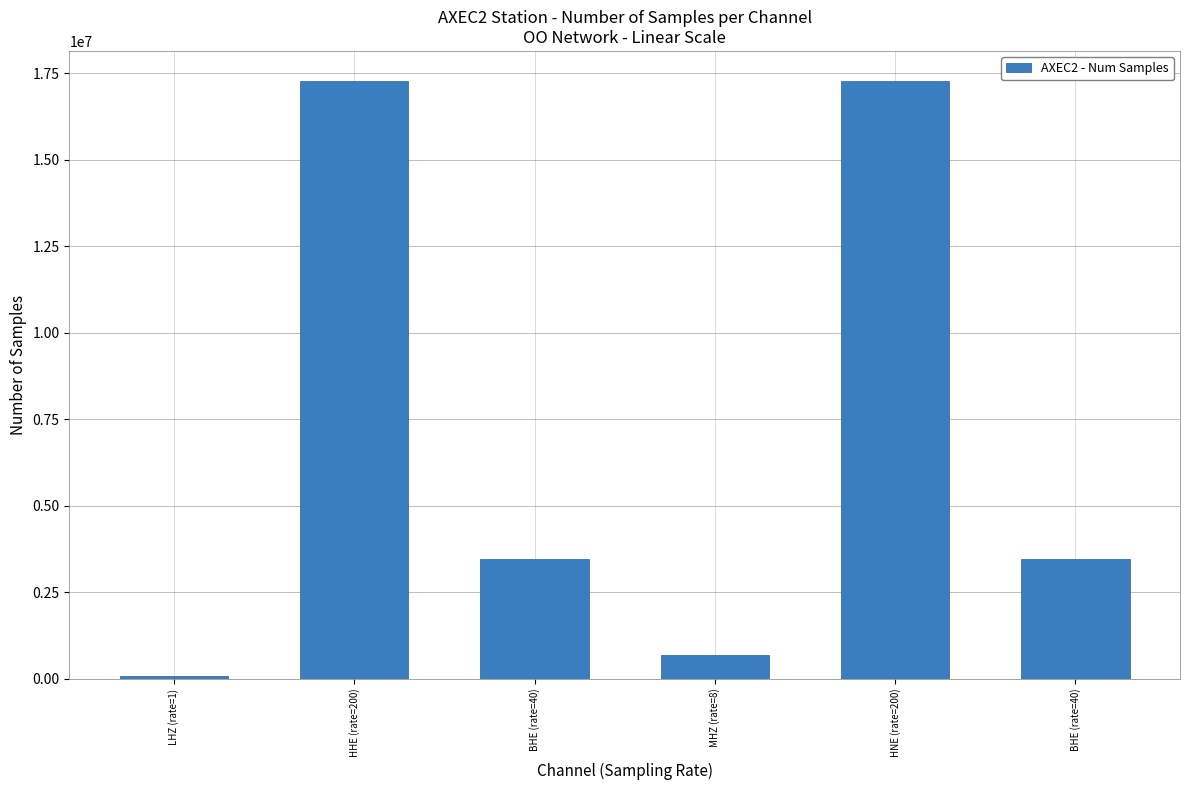

List the labels in order of value, largest first.

HHE (rate=200), HNE (rate=200), BHE (rate=40), BHE (rate=40), MHZ (rate=8), LHZ (rate=1)